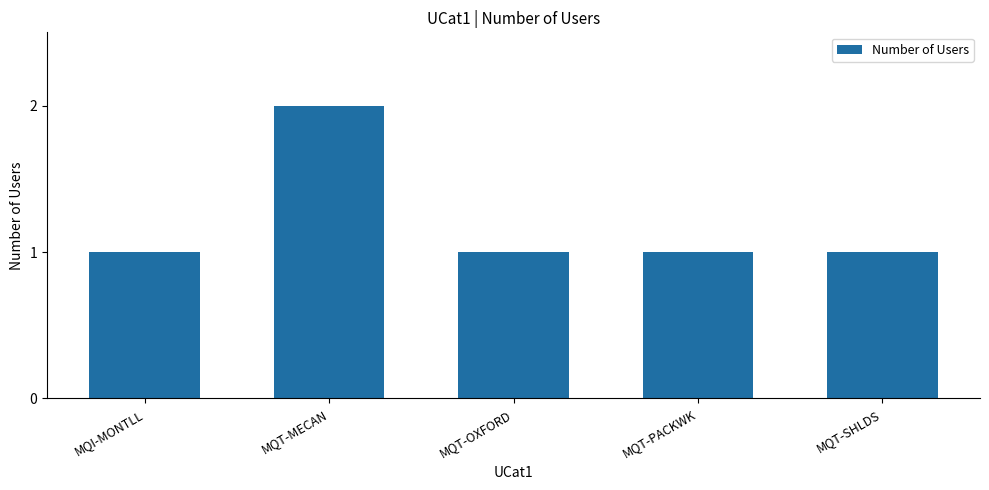

The chart shows a value of 1 at MQT-OXFORD. True or false?

True